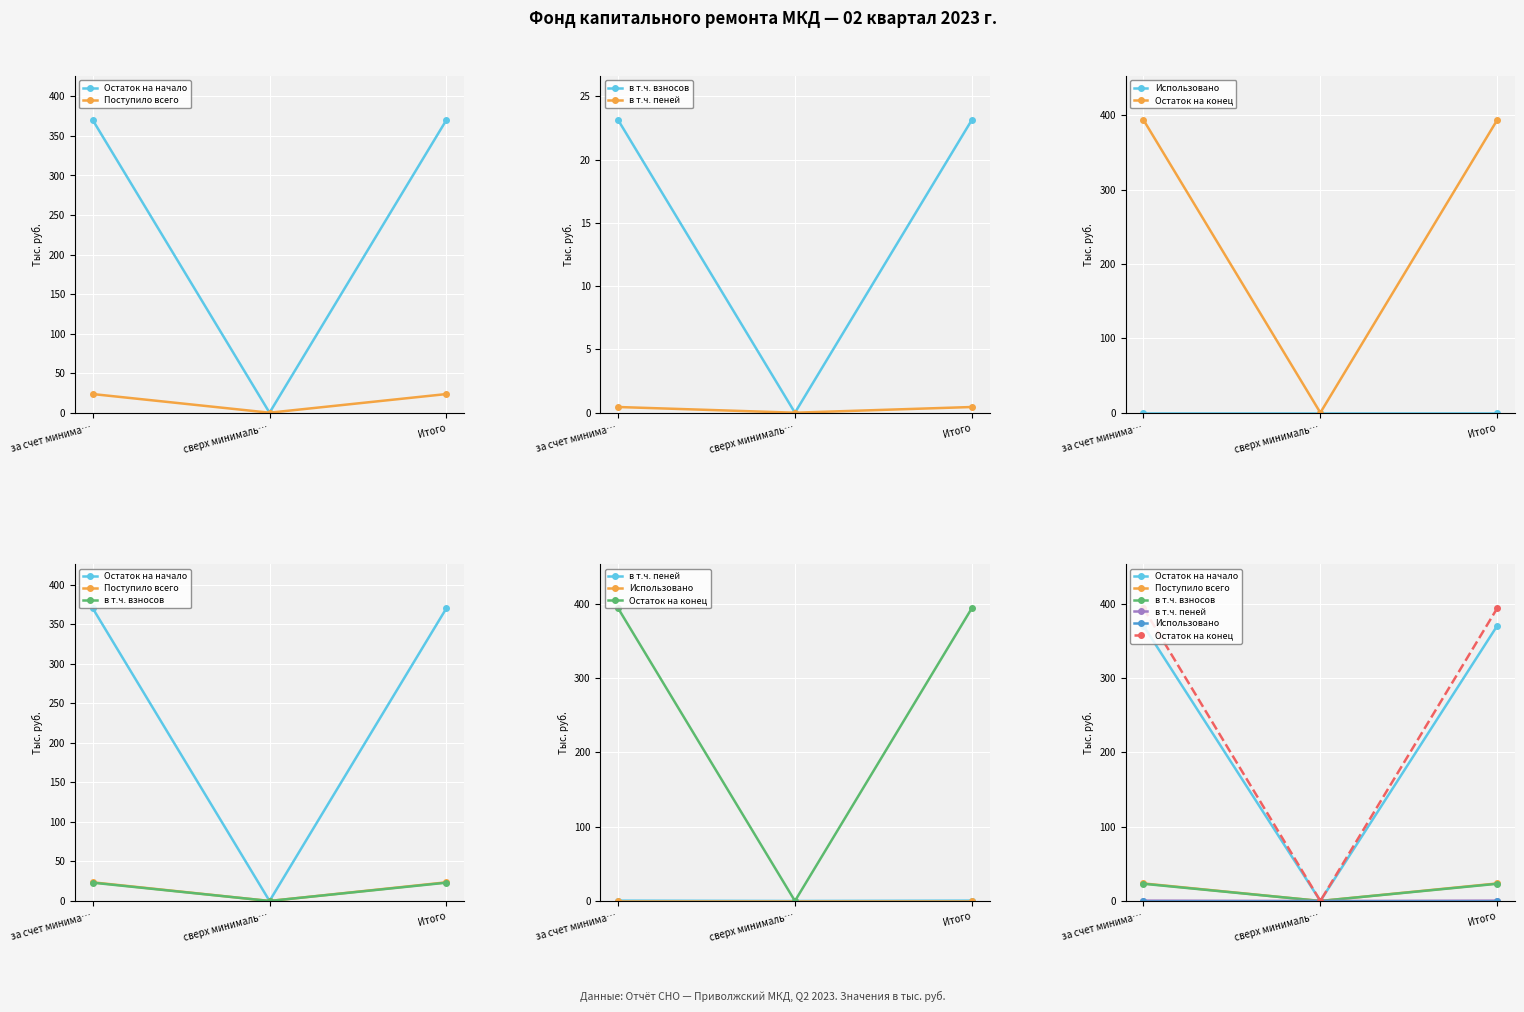

What position from the right is сверх минималь…?

2